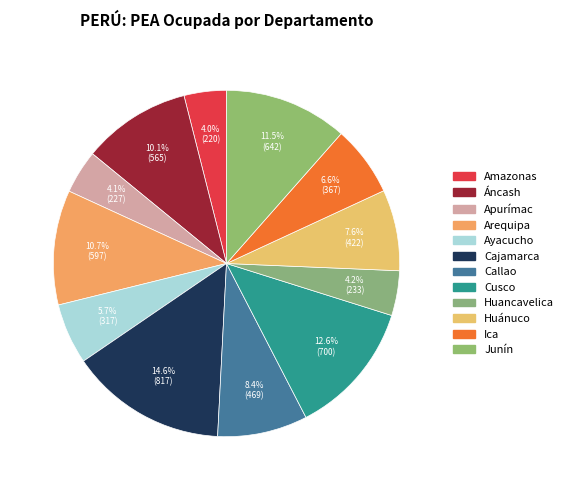

The Áncash slice represents 10% of the pie. True or false?

True